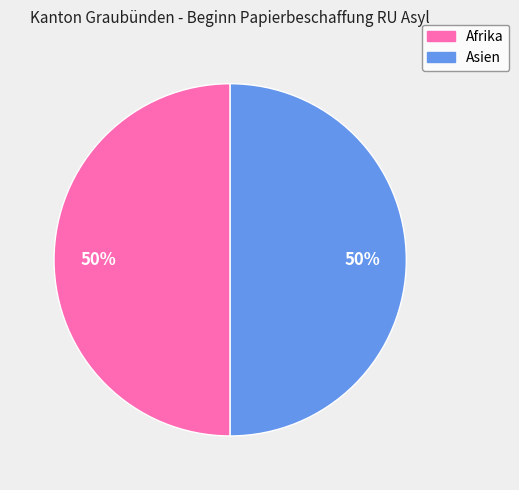

To the nearest percent, what is the difference between the largest and smallest slice percentages?

0%